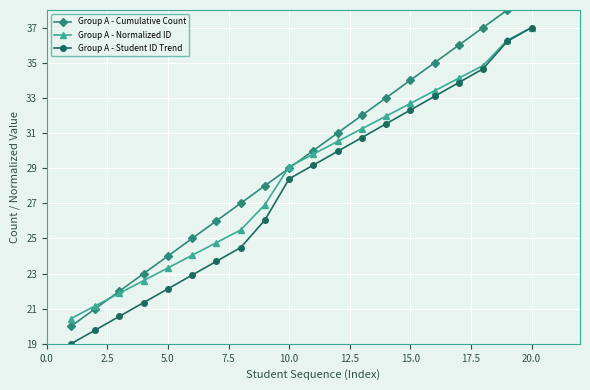

True or false: Group A - Student ID Trend and Group A - Normalized ID intersect in this chart.

False